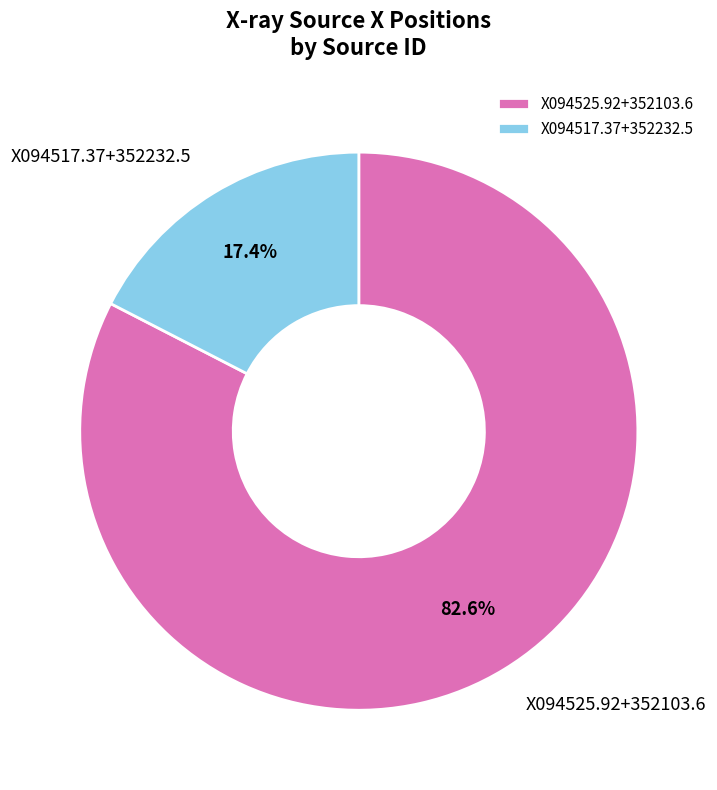

Is there any slice that represents more than half of the pie?

Yes